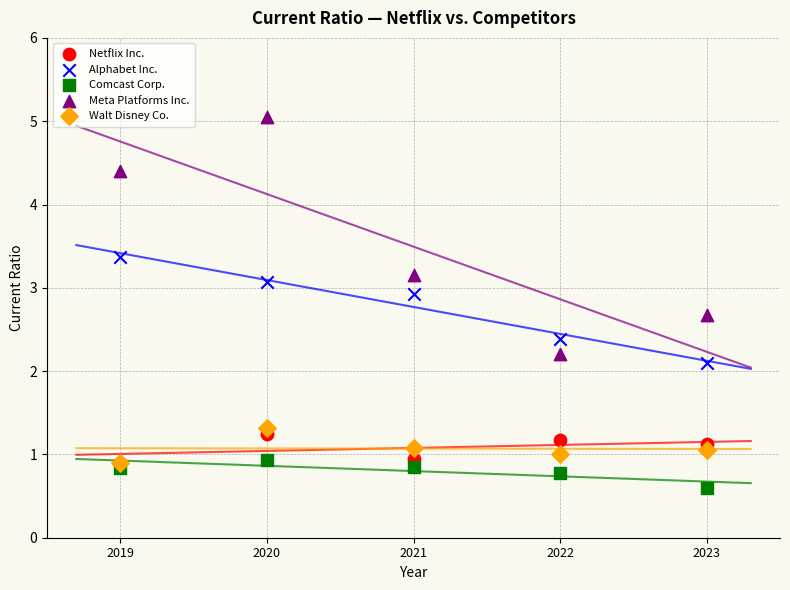

What are all the series names shown in the legend?

Netflix Inc., Alphabet Inc., Comcast Corp., Meta Platforms Inc., Walt Disney Co.